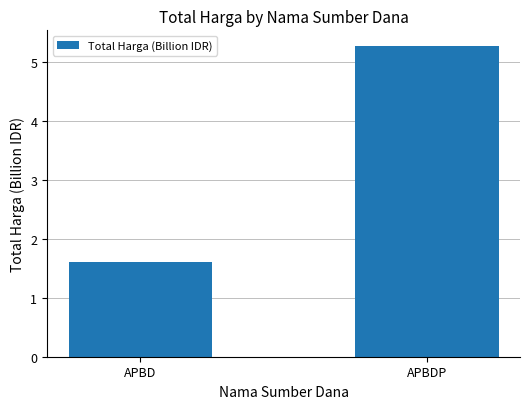

The chart shows a value of 1.6 at APBD. True or false?

True